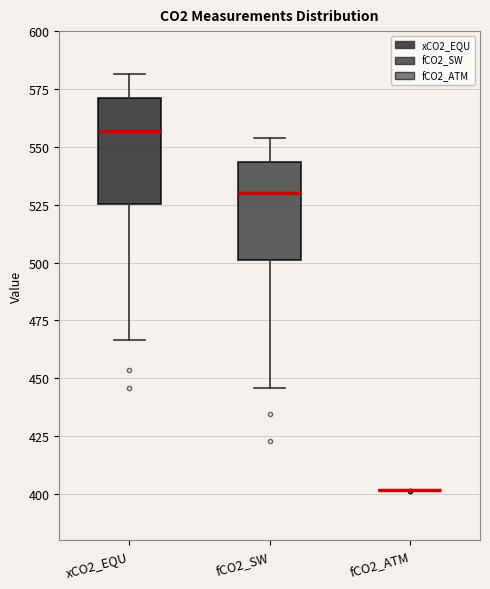

Where does the upper whisker of the box for xCO2_EQU end on the y-axis? The values are not printed on the chart, so give them approximately, as read against the axis.

580